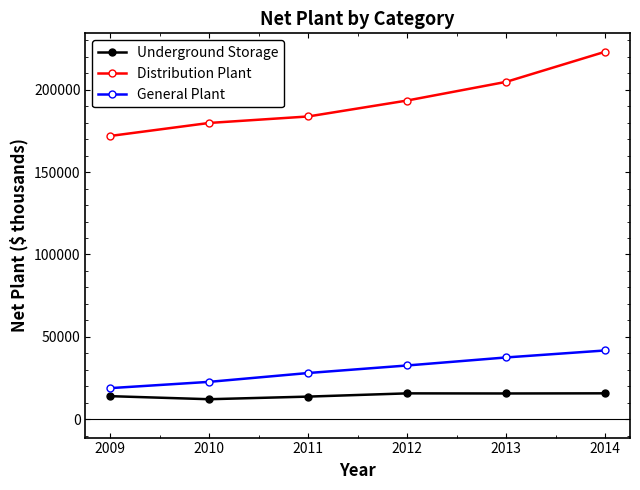

True or false: Distribution Plant has a value of 183790 at 2011.

True